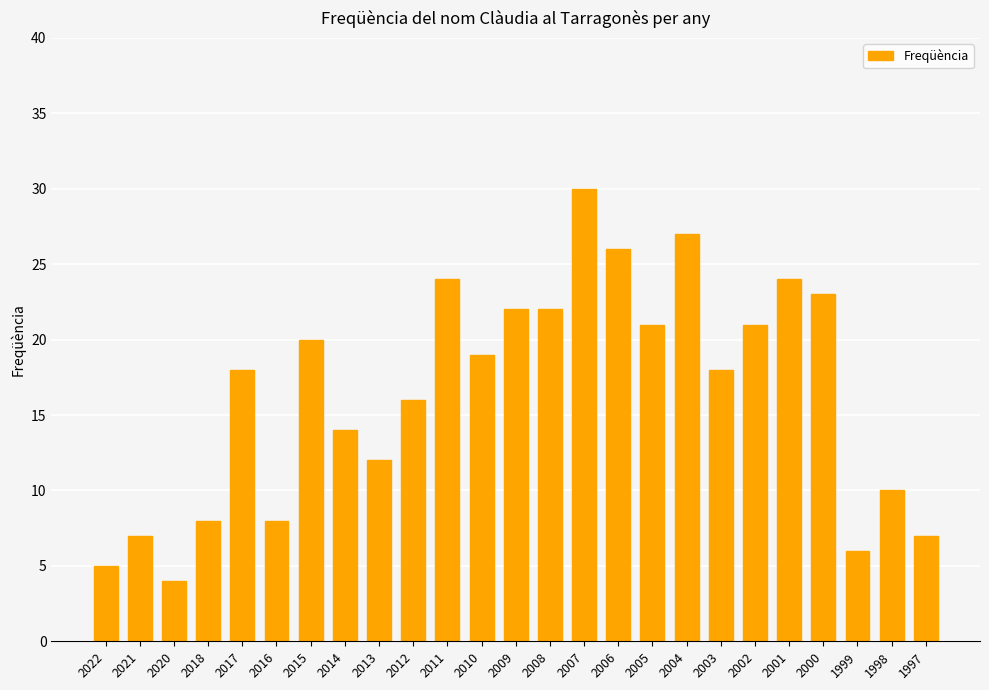

What is the minimum value shown in the chart?

4